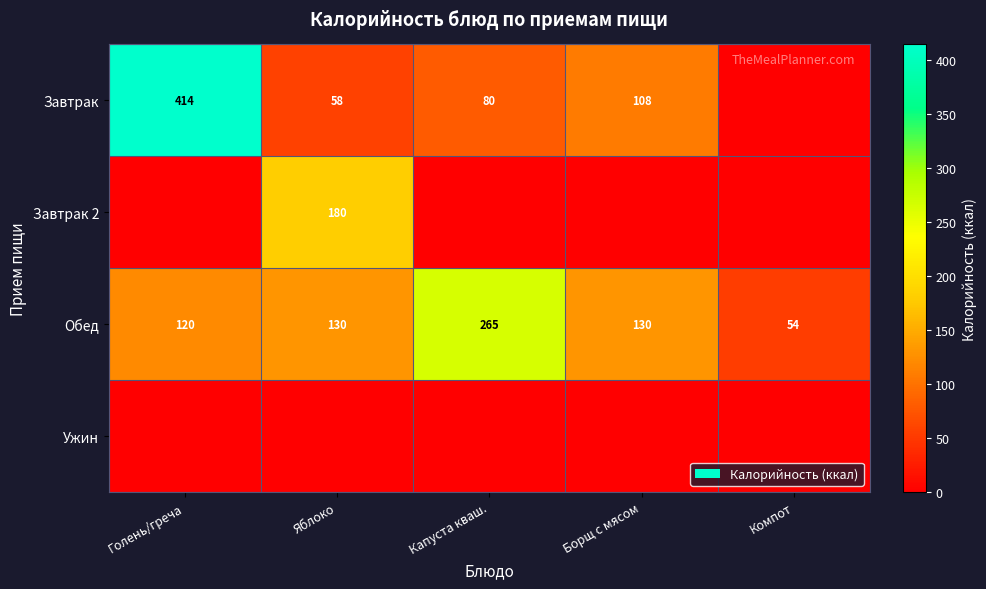

At which label does Обед reach its minimum?

Компот